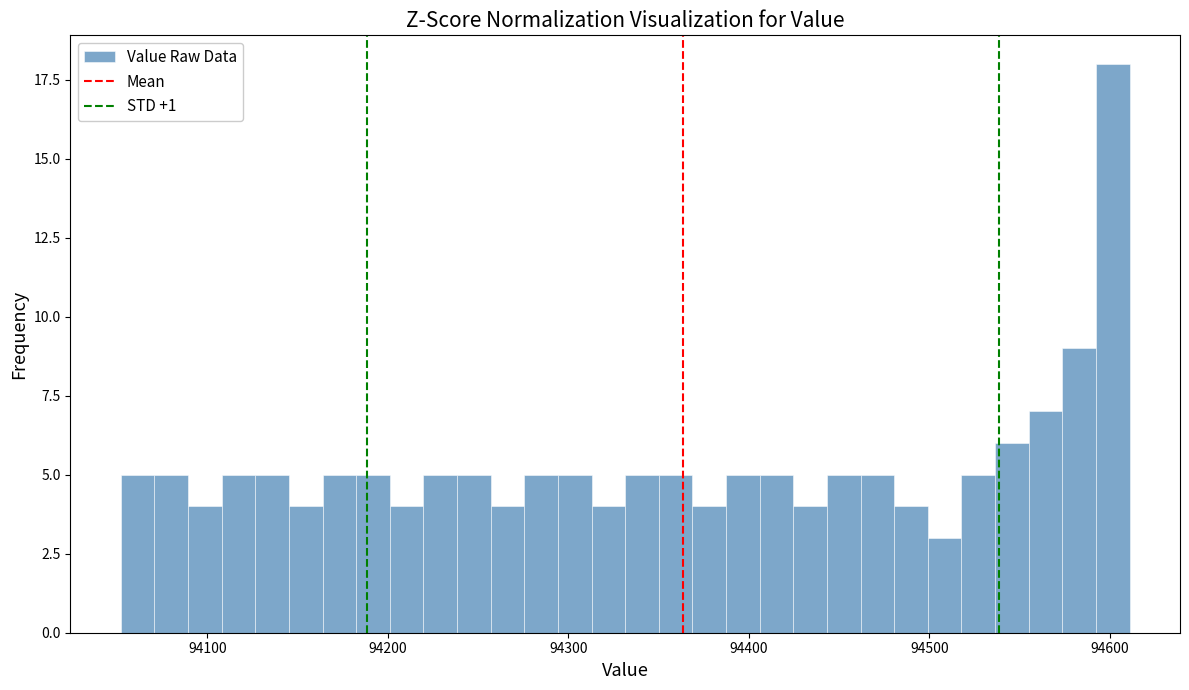

Read against the x-axis, roughly where is the centre of the tallest bar?

94600